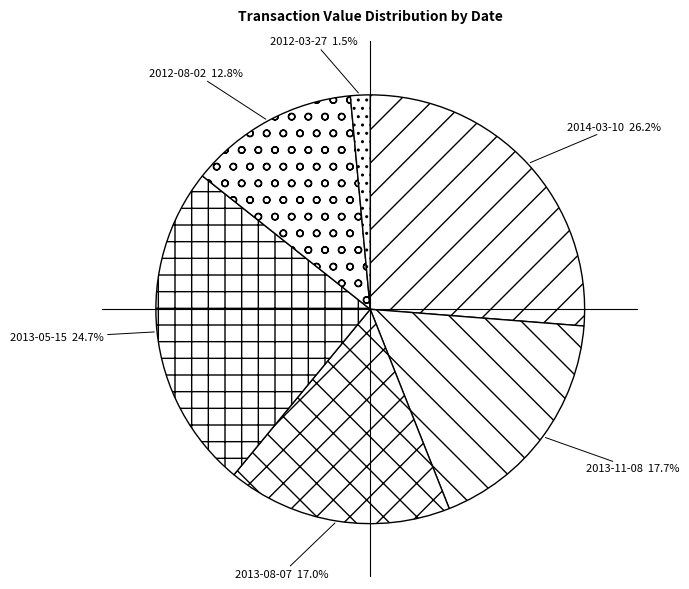

Between 2013-08-07 and 2012-08-02, which is larger?

2013-08-07